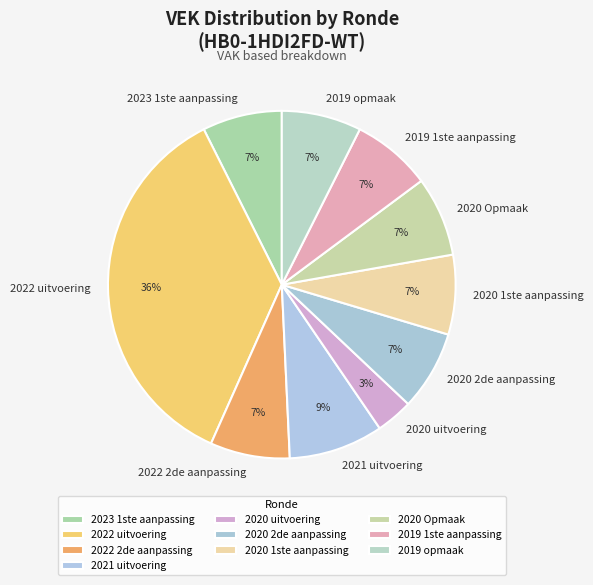

Which has a higher value, 2020 1ste aanpassing or 2020 uitvoering?

2020 1ste aanpassing